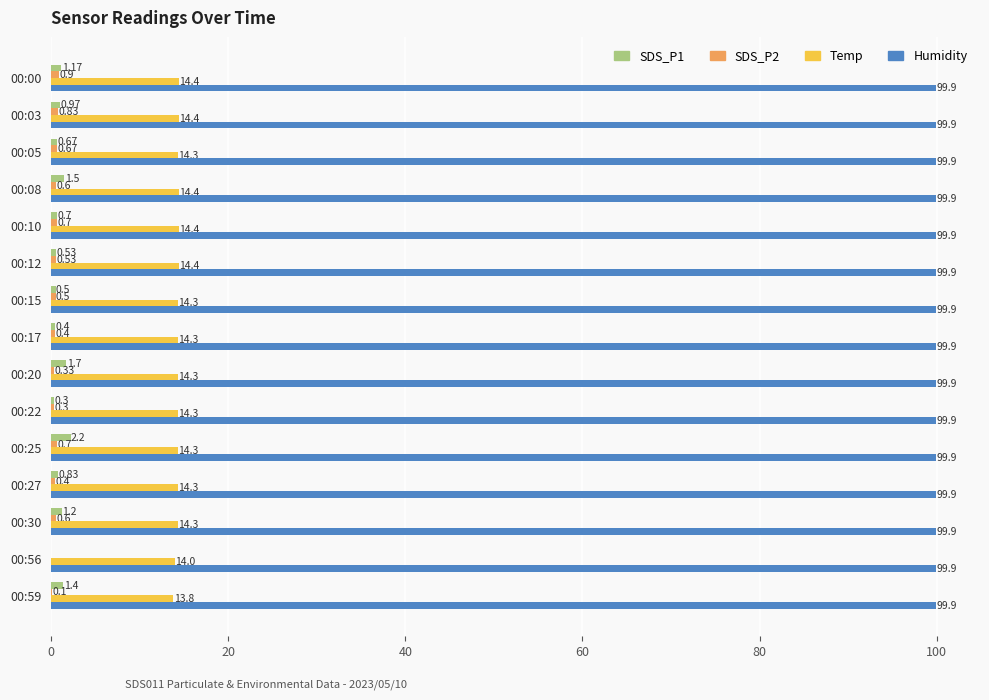

At which category is the sum across all series the highest?

00:25